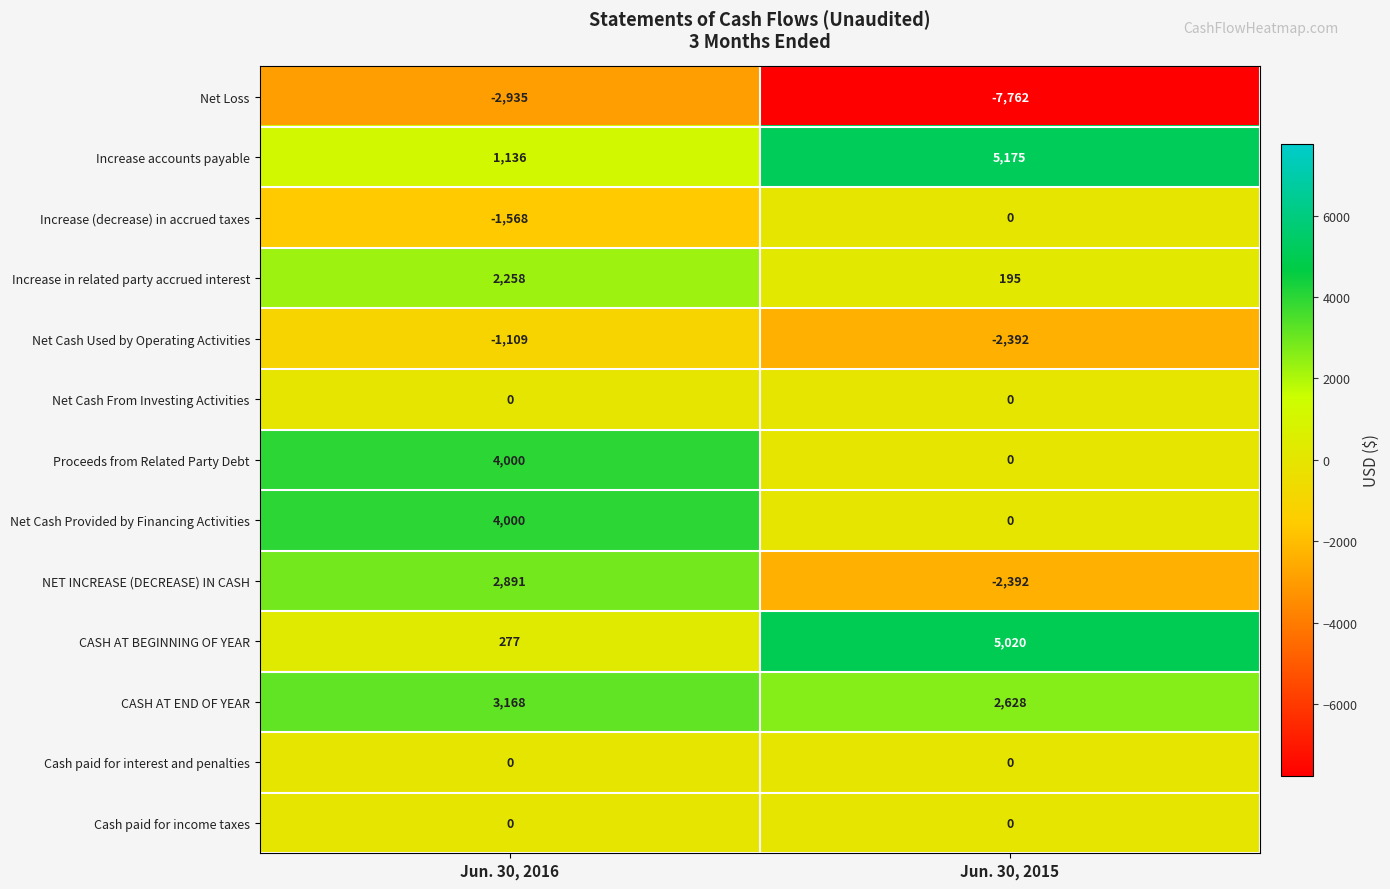

What is the sum of the Net Cash Used by Operating Activities values at Jun. 30, 2015 and Jun. 30, 2016?

-3501